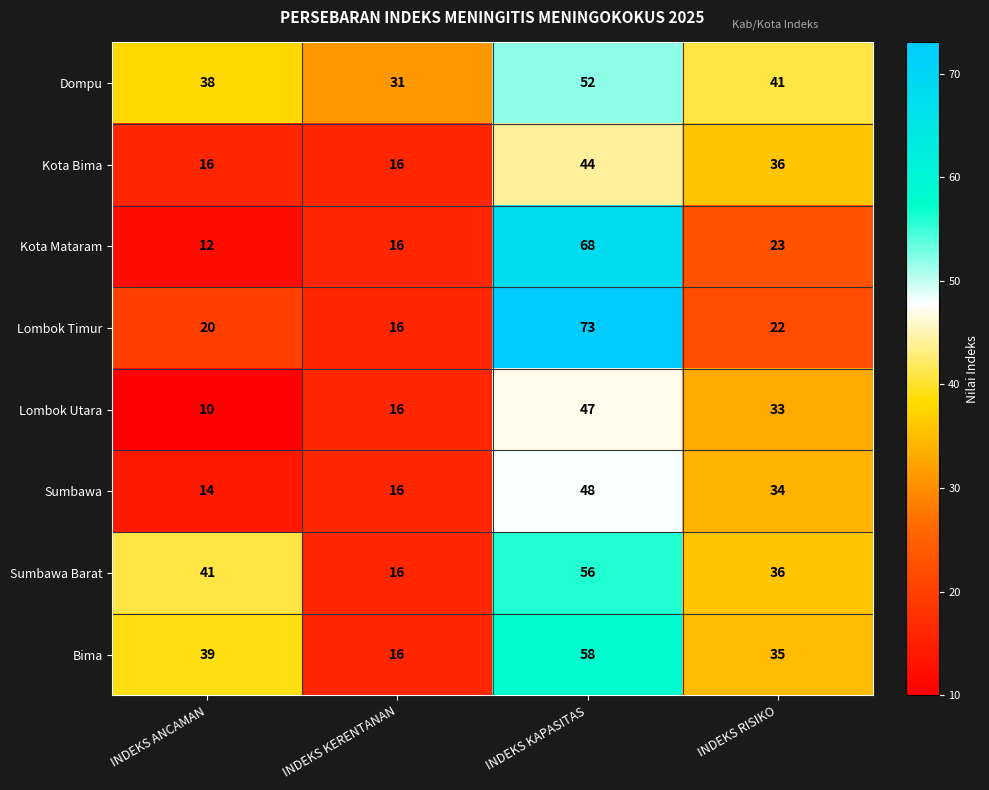

Read the Sumbawa Barat value at INDEKS RISIKO.

36